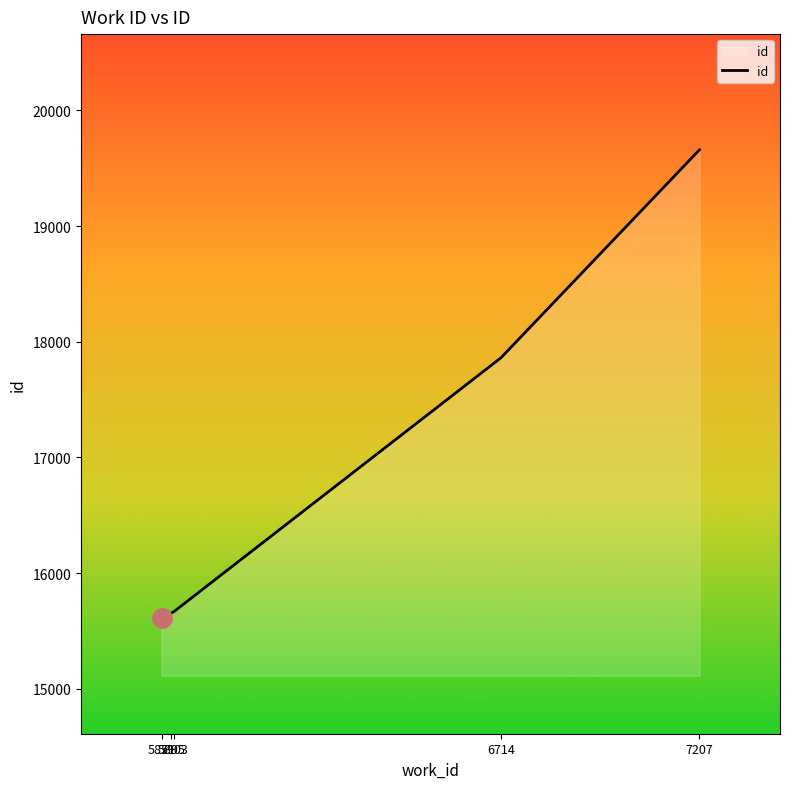

Does the chart have visible grid lines?

No